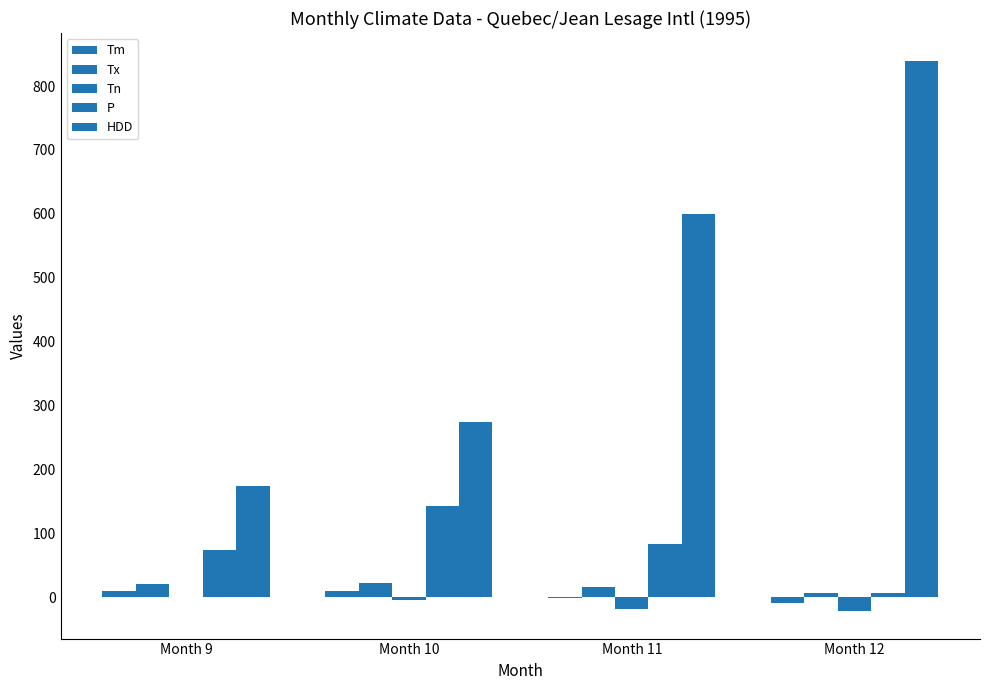

How many values in the Tn series exceed -3?

1